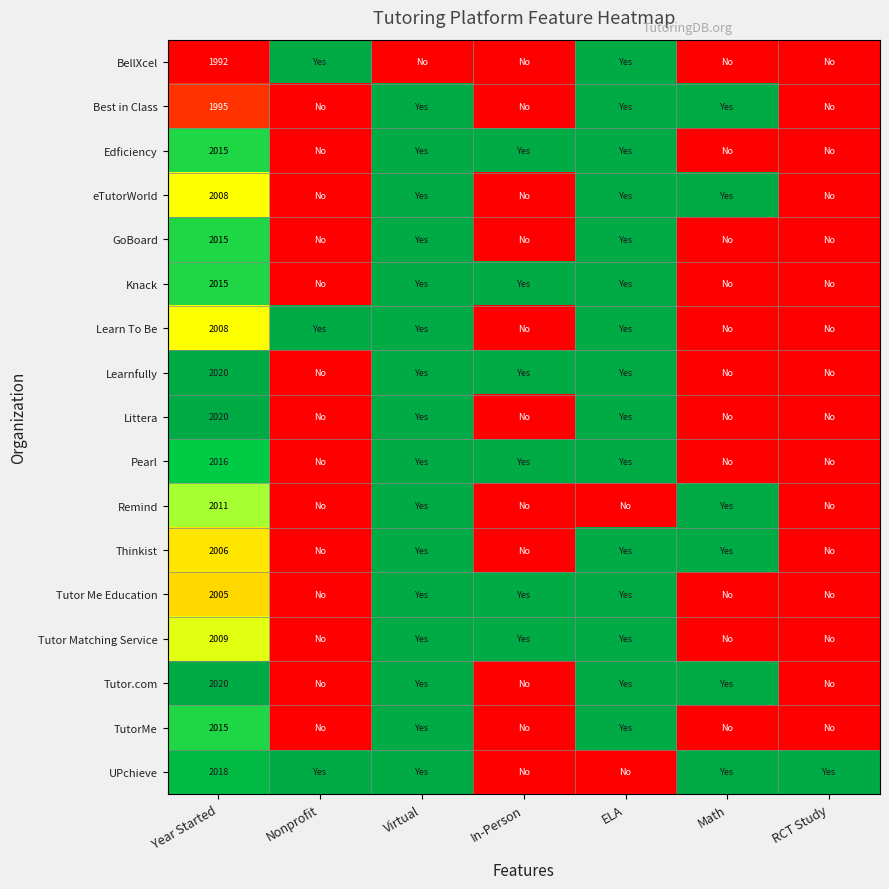

At which category is the sum across all series the highest?

Virtual